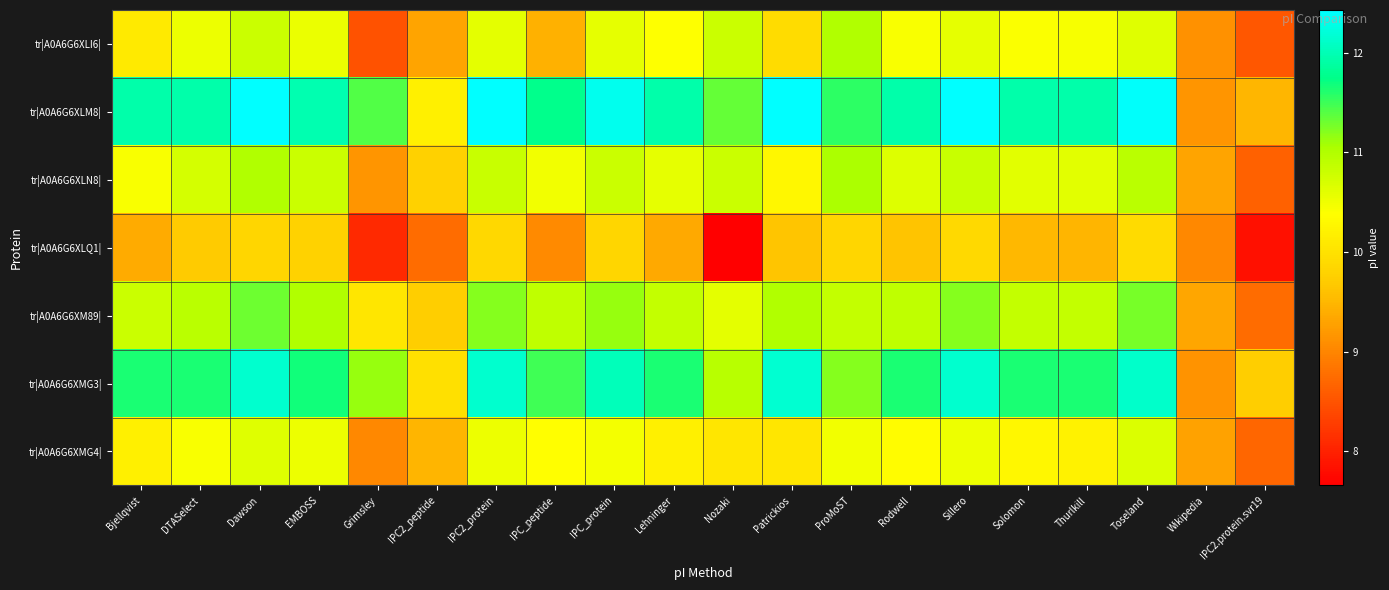

Reading right to left, transcribe all the data shown in this chart.

tr|A0A6G6XLI6|: IPC2.protein.svr19=8.5	Wikipedia=9.1	Toseland=10.6	Thurlkill=10.4	Solomon=10.4	Sillero=10.6	Rodwell=10.4	ProMoST=11.0	Patrickios=9.9	Nozaki=10.8	Lehninger=10.4	IPC_protein=10.6	IPC_peptide=9.4	IPC2_protein=10.6	IPC2_peptide=9.3	Grimsley=8.5	EMBOSS=10.5	Dawson=10.8	DTASelect=10.5	Bjellqvist=10.1
tr|A0A6G6XLM8|: IPC2.protein.svr19=9.5	Wikipedia=9.2	Toseland=12.4	Thurlkill=11.9	Solomon=11.9	Sillero=12.4	Rodwell=11.9	ProMoST=11.6	Patrickios=12.4	Nozaki=11.3	Lehninger=11.9	IPC_protein=12.3	IPC_peptide=11.8	IPC2_protein=12.4	IPC2_peptide=10.2	Grimsley=11.4	EMBOSS=12.0	Dawson=12.4	DTASelect=11.9	Bjellqvist=11.9
tr|A0A6G6XLN8|: IPC2.protein.svr19=8.6	Wikipedia=9.3	Toseland=10.9	Thurlkill=10.6	Solomon=10.6	Sillero=10.8	Rodwell=10.7	ProMoST=11.0	Patrickios=10.3	Nozaki=10.8	Lehninger=10.6	IPC_protein=10.8	IPC_peptide=10.5	IPC2_protein=10.8	IPC2_peptide=9.8	Grimsley=9.2	EMBOSS=10.8	Dawson=11.0	DTASelect=10.7	Bjellqvist=10.4
tr|A0A6G6XLQ1|: IPC2.protein.svr19=7.8	Wikipedia=9.0	Toseland=9.9	Thurlkill=9.5	Solomon=9.5	Sillero=9.9	Rodwell=9.6	ProMoST=9.9	Patrickios=9.6	Nozaki=7.7	Lehninger=9.4	IPC_protein=9.9	IPC_peptide=9.0	IPC2_protein=9.9	IPC2_peptide=8.7	Grimsley=8.1	EMBOSS=9.8	Dawson=9.9	DTASelect=9.7	Bjellqvist=9.4
tr|A0A6G6XM89|: IPC2.protein.svr19=8.7	Wikipedia=9.3	Toseland=11.3	Thurlkill=10.9	Solomon=10.9	Sillero=11.2	Rodwell=10.9	ProMoST=10.9	Patrickios=11.0	Nozaki=10.6	Lehninger=10.8	IPC_protein=11.1	IPC_peptide=10.9	IPC2_protein=11.2	IPC2_peptide=9.7	Grimsley=10.1	EMBOSS=11.0	Dawson=11.3	DTASelect=10.9	Bjellqvist=10.8
tr|A0A6G6XMG3|: IPC2.protein.svr19=9.7	Wikipedia=9.1	Toseland=12.1	Thurlkill=11.6	Solomon=11.6	Sillero=12.1	Rodwell=11.6	ProMoST=11.2	Patrickios=12.1	Nozaki=10.9	Lehninger=11.6	IPC_protein=12.0	IPC_peptide=11.5	IPC2_protein=12.1	IPC2_peptide=10.0	Grimsley=11.1	EMBOSS=11.7	Dawson=12.1	DTASelect=11.6	Bjellqvist=11.6
tr|A0A6G6XMG4|: IPC2.protein.svr19=8.7	Wikipedia=9.3	Toseland=10.7	Thurlkill=10.2	Solomon=10.3	Sillero=10.5	Rodwell=10.3	ProMoST=10.5	Patrickios=10.1	Nozaki=10.0	Lehninger=10.2	IPC_protein=10.5	IPC_peptide=10.4	IPC2_protein=10.5	IPC2_peptide=9.5	Grimsley=9.0	EMBOSS=10.5	Dawson=10.6	DTASelect=10.4	Bjellqvist=10.2